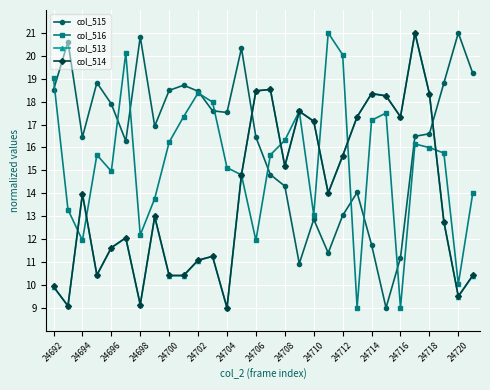

What is the value of the col_514 point at the 11th from the left?

11.1